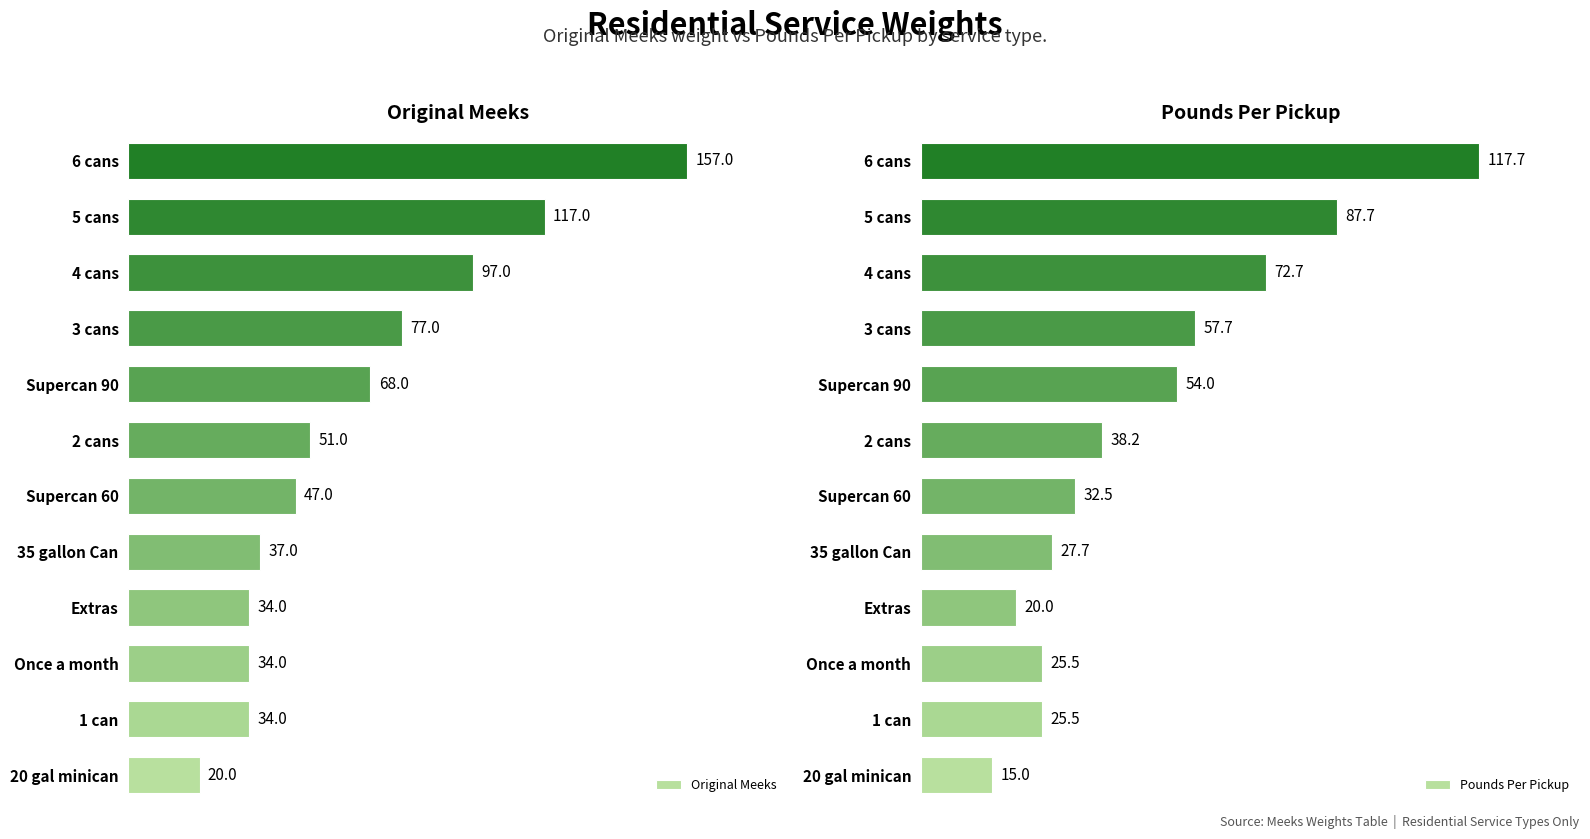

At which label is Original Meeks closest to 88?

4 cans